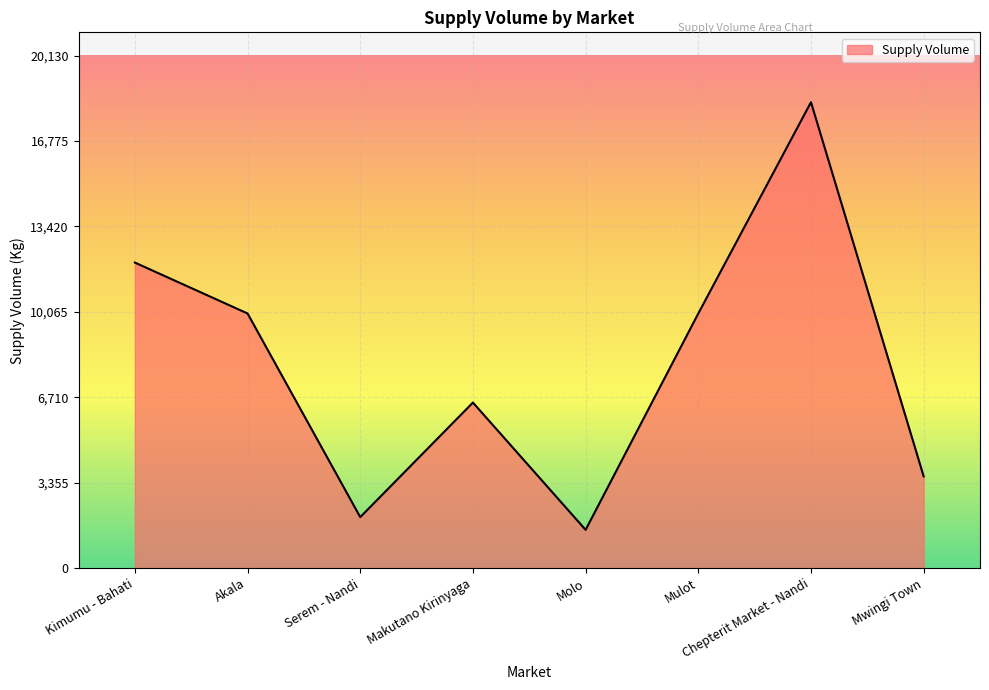

Count the number of categories in the chart.

8